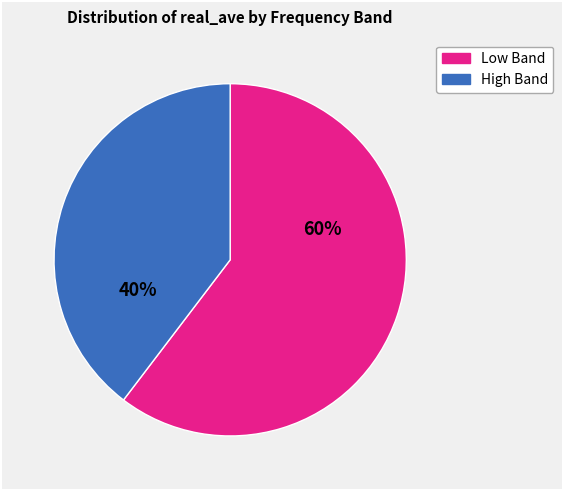

How many segments does this pie chart have?

2